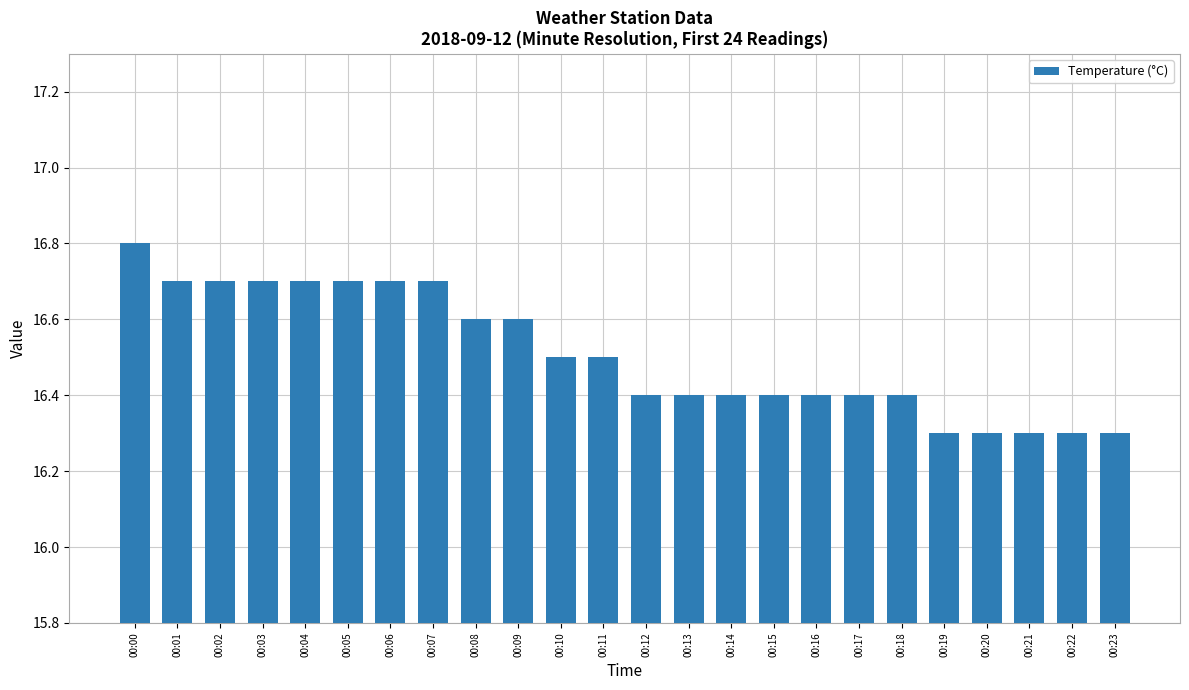

Does the chart contain any negative values?

No